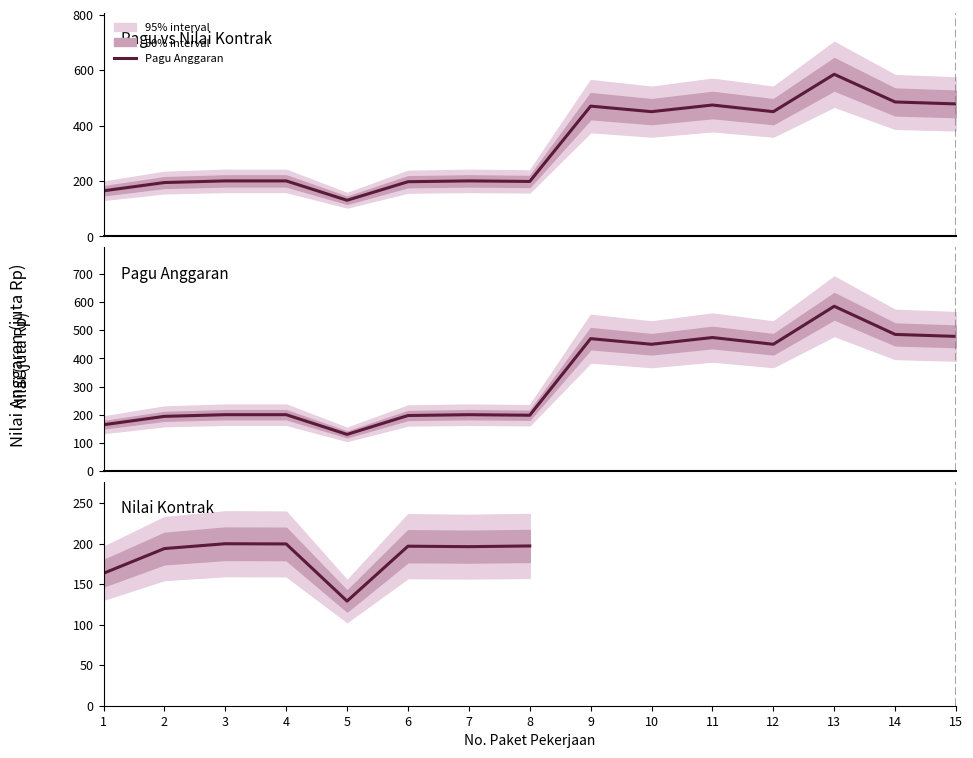

What is the smallest value displayed?

130.0